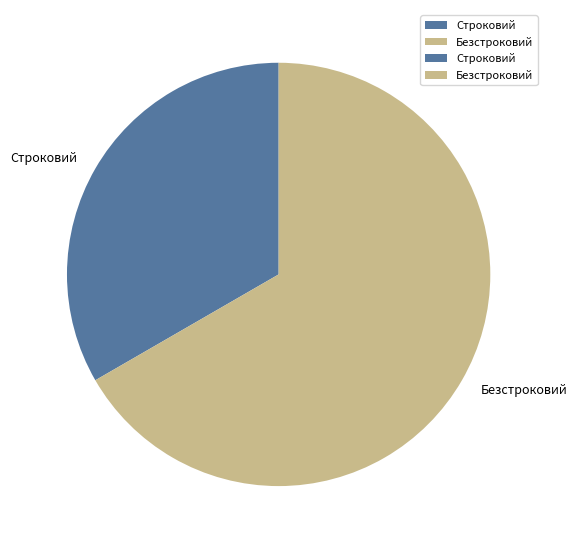

Count the number of slices in the pie.

2